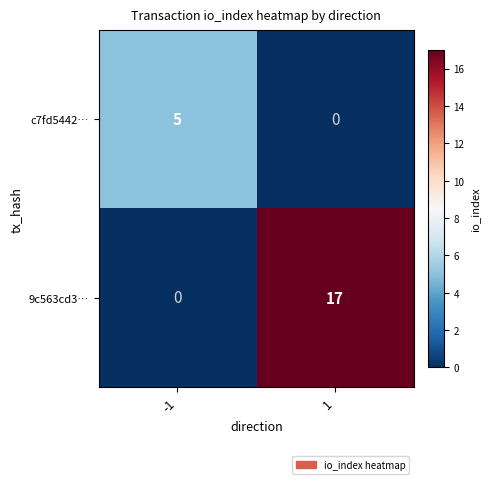

True or false: 9c563cd3… has a value of 0 at -1.

True